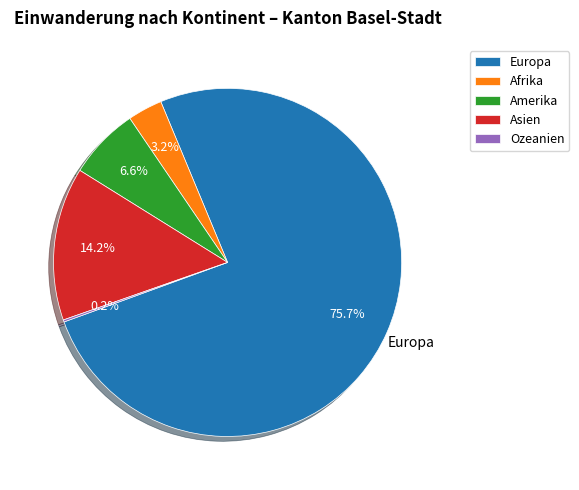

What is the largest slice in the pie chart?

Europa